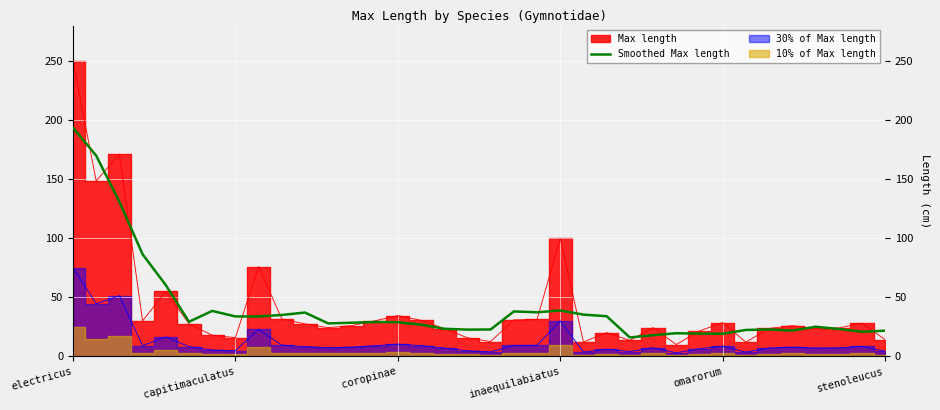

The value at 18 is 22.8. True or false?

True